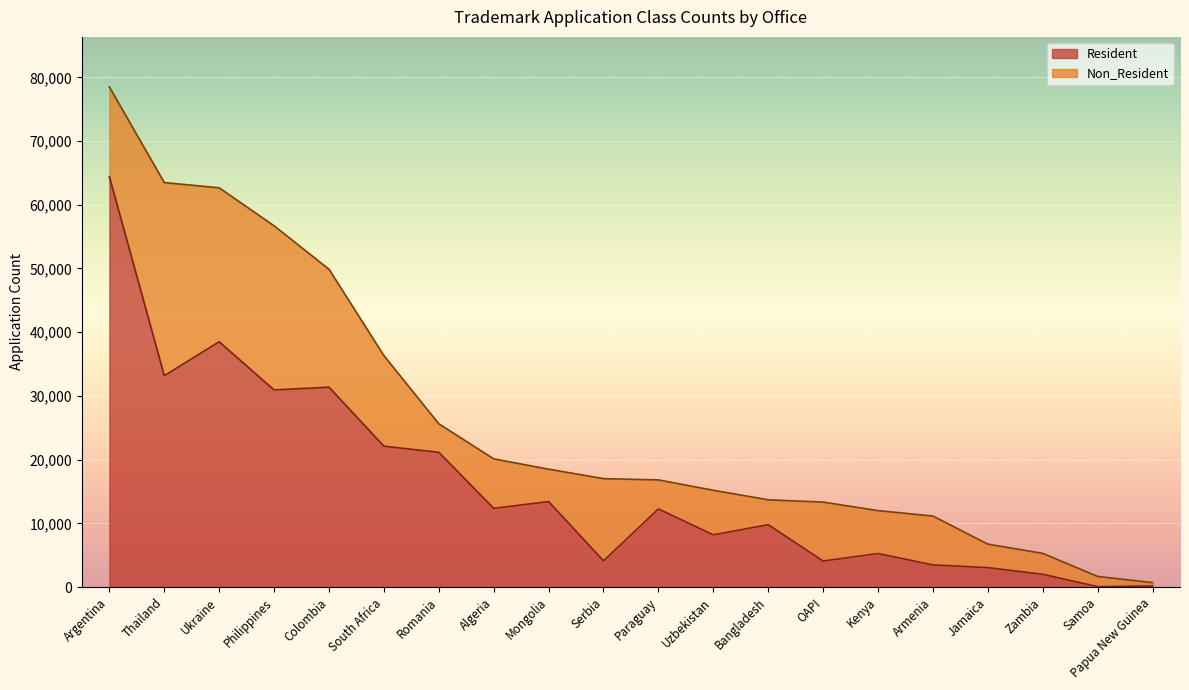

The value at Mongolia is 8317. True or false?

False